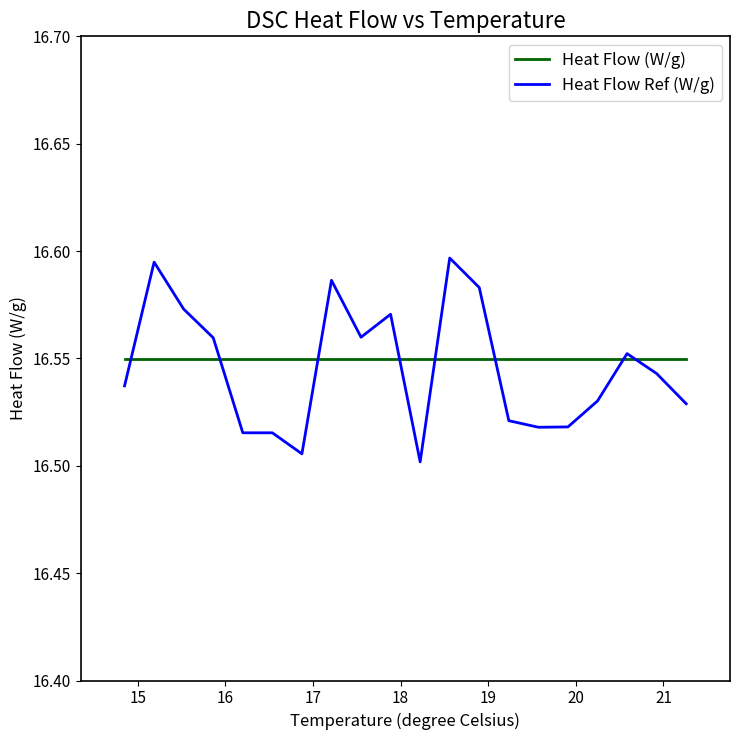

Rank the series by their maximum value, from highest to lowest.

Heat Flow Ref (W/g), Heat Flow (W/g)